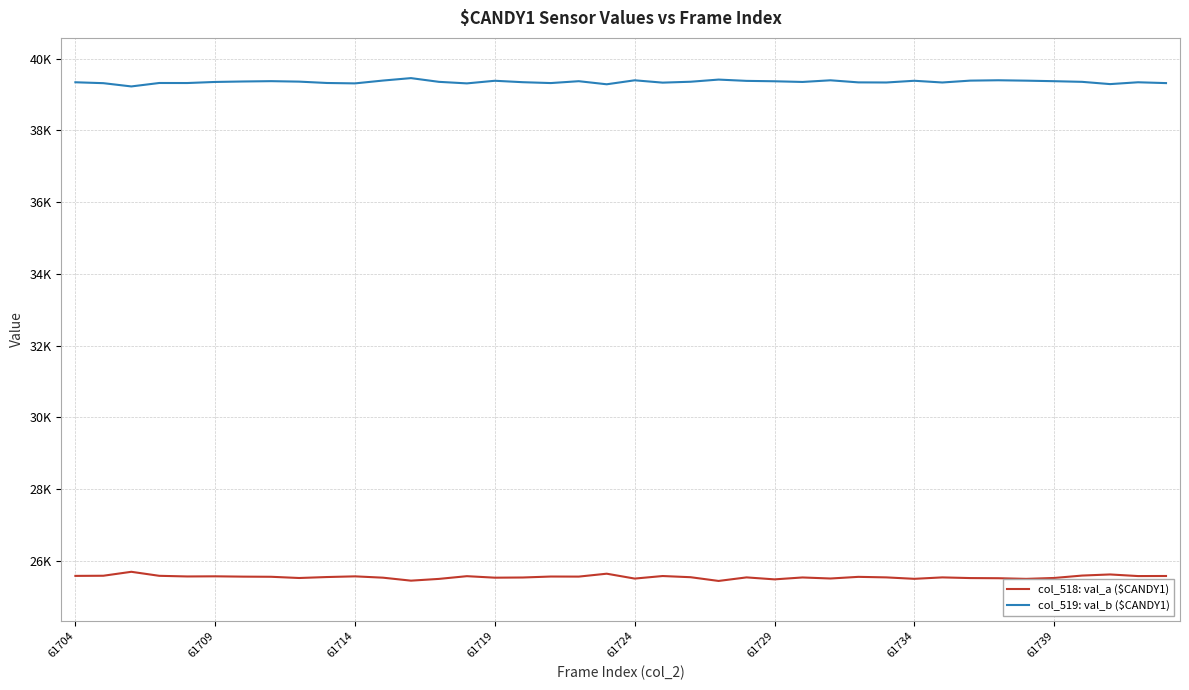

Where does the col_518: val_a ($CANDY1) series first go above 25544?

61704